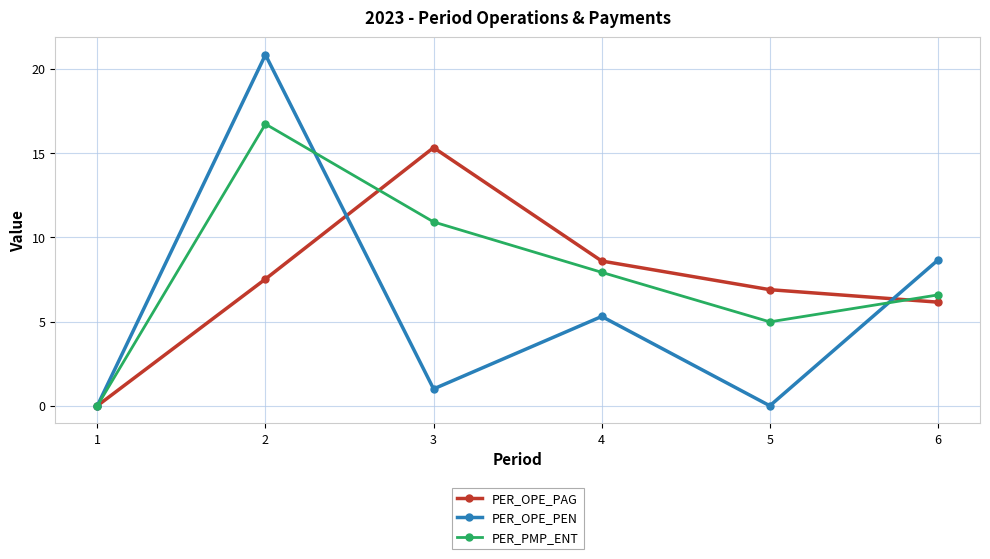

What is the value of the PER_PMP_ENT point at the 6th from the left?

6.6